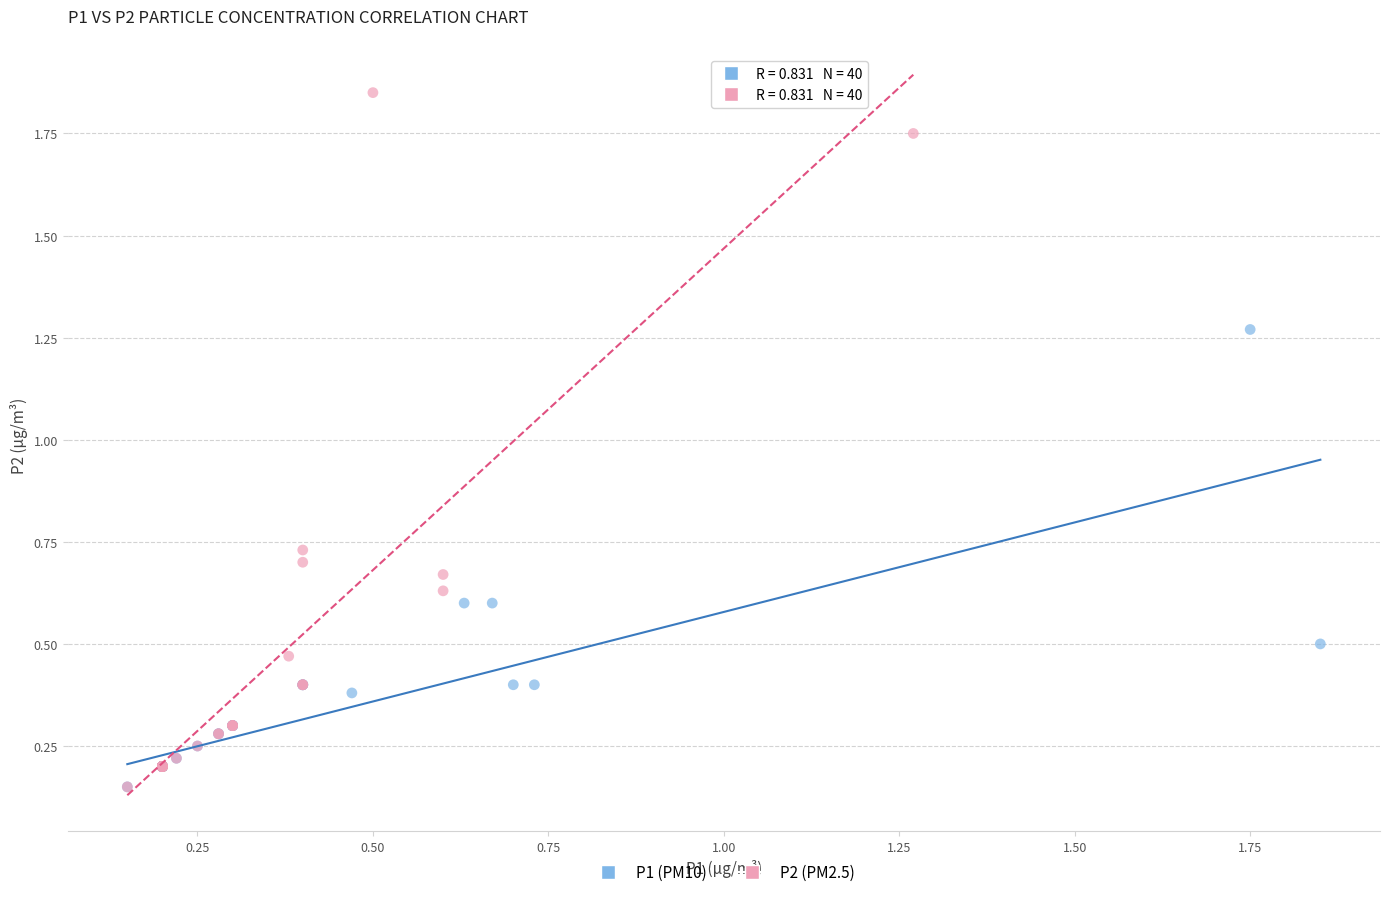

Which series contains the highest Y value?

P2 (PM2.5)